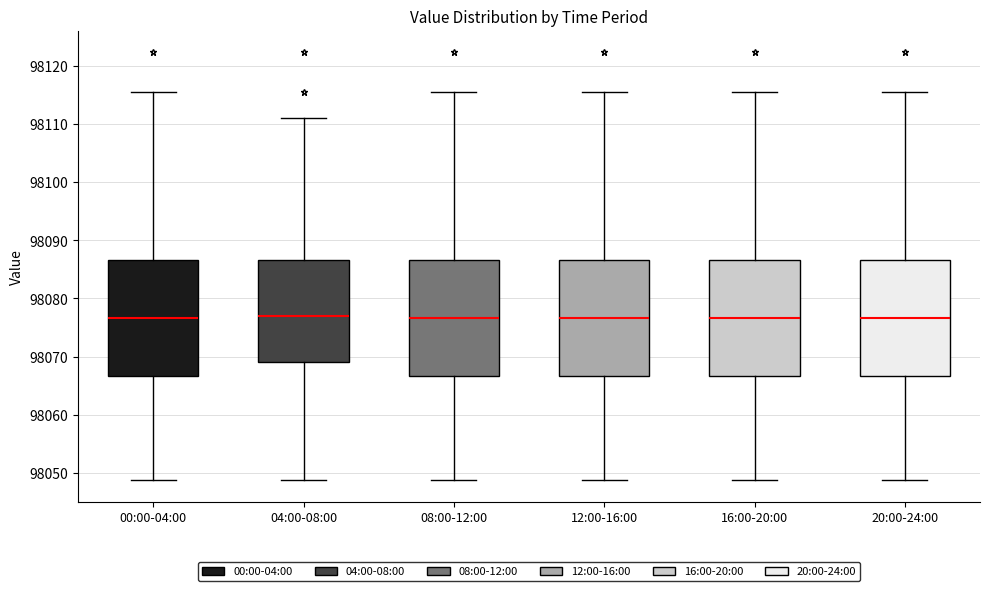

Reading left to right, read every box against the y-axis: the position of its median line, the range the box covers, and the ends of its whiskers. The values are not printed on the chart, so give them approximately, as read against the axis.

00:00-04:00: median 98077, box 98067 to 98087, whiskers 98049 to 98116
04:00-08:00: median 98077, box 98069 to 98087, whiskers 98049 to 98111
08:00-12:00: median 98077, box 98067 to 98087, whiskers 98049 to 98116
12:00-16:00: median 98077, box 98067 to 98087, whiskers 98049 to 98116
16:00-20:00: median 98077, box 98067 to 98087, whiskers 98049 to 98116
20:00-24:00: median 98077, box 98067 to 98087, whiskers 98049 to 98116